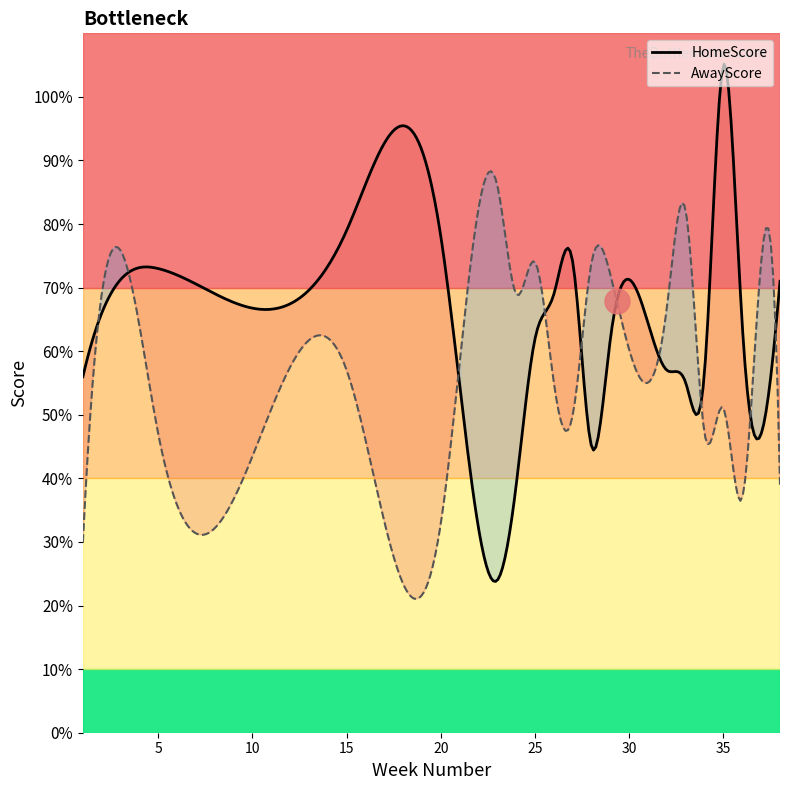

Rank the series by their average value, from highest to lowest.

HomeScore, AwayScore